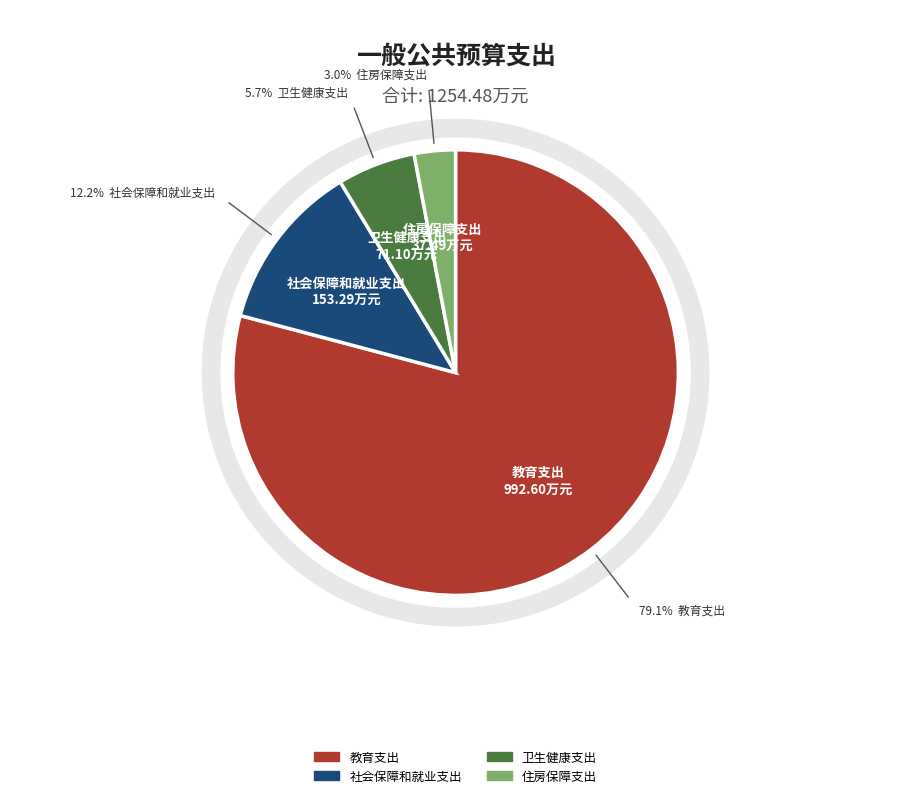

Which category has the biggest portion of the pie?

教育支出